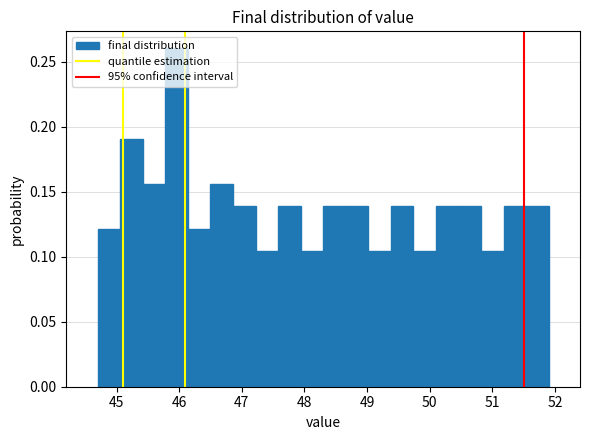

Read against the x-axis, roughly where is the centre of the tallest bar?

46.0